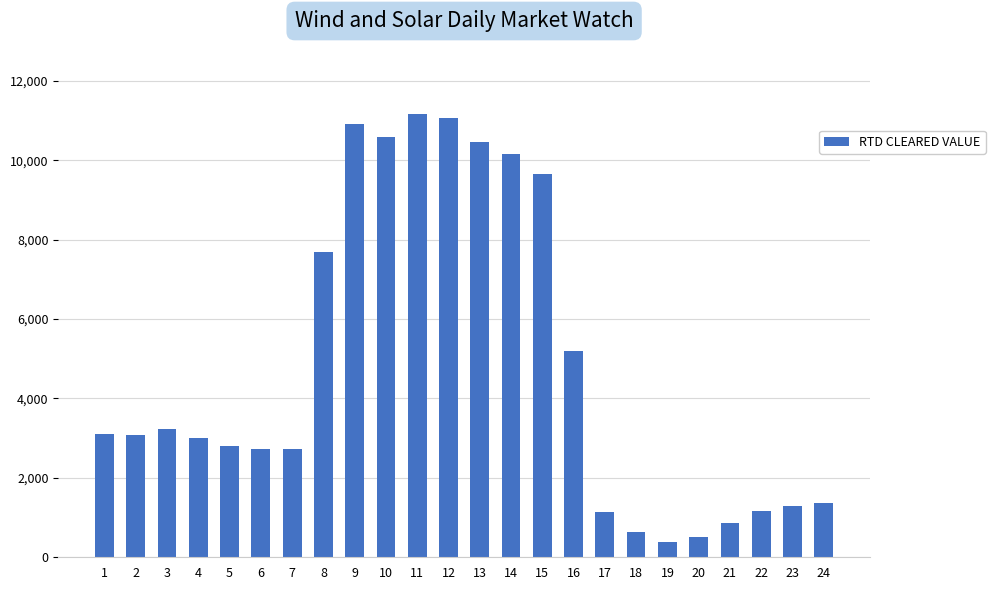

How many data points are above 3083?

12